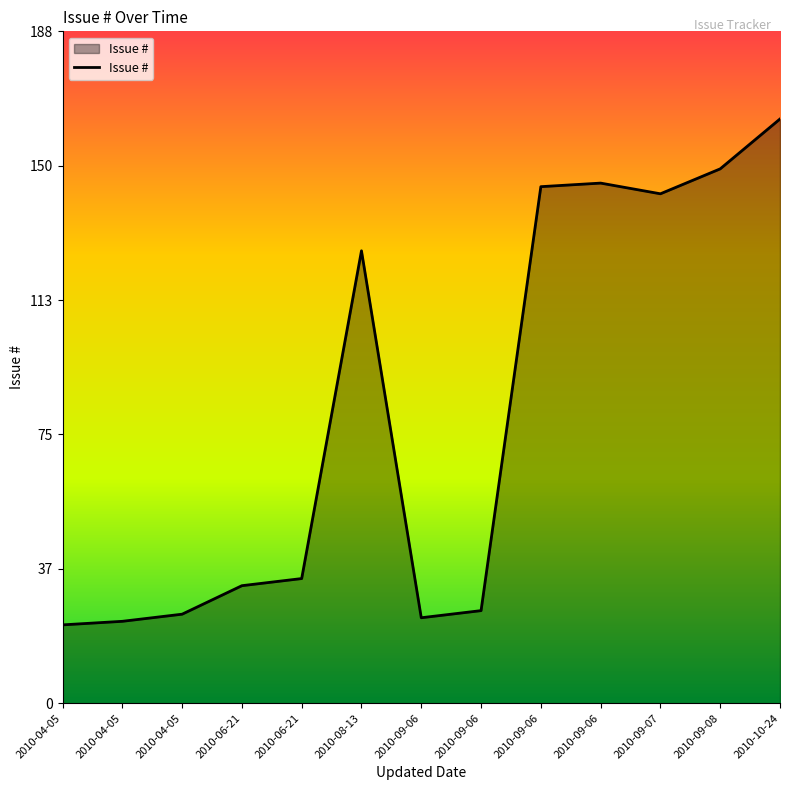

The chart shows a value of 14 at 2010-04-05. True or false?

False